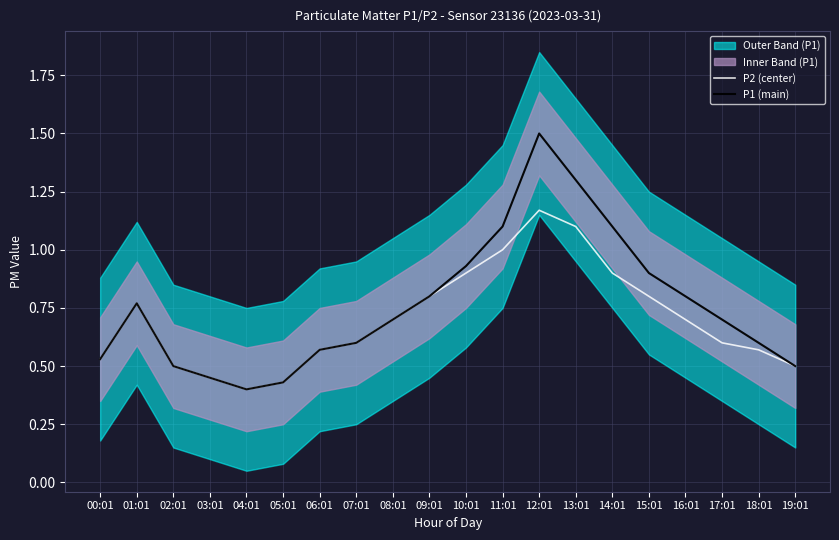

Rank the categories by P2 (center) value from highest to lowest.

12:01, 13:01, 11:01, 10:01, 14:01, 09:01, 15:01, 01:01, 08:01, 16:01, 07:01, 17:01, 06:01, 18:01, 00:01, 02:01, 19:01, 03:01, 05:01, 04:01